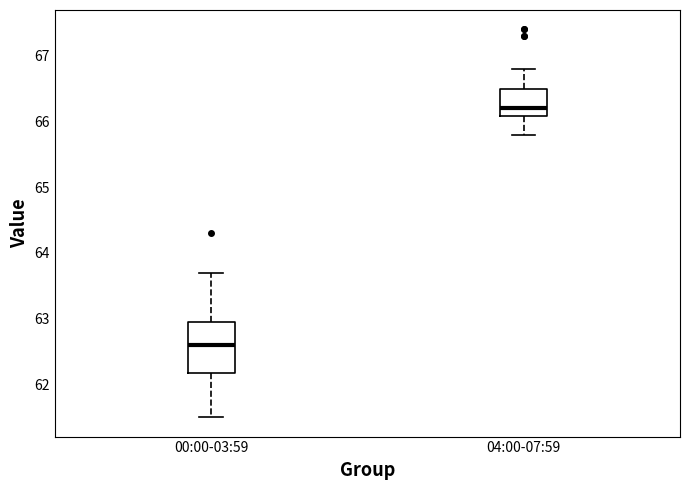

Reading left to right, transcribe this box plot: for each box, give where its median line is, the range the box spans, and where its two whiskers end, as read against the y-axis. The values are not printed on the chart, so give them approximately, as read against the axis.

00:00-03:59: median 62.6, box 62.2 to 63.0, whiskers 61.5 to 63.7
04:00-07:59: median 66.2, box 66.1 to 66.5, whiskers 65.8 to 66.8